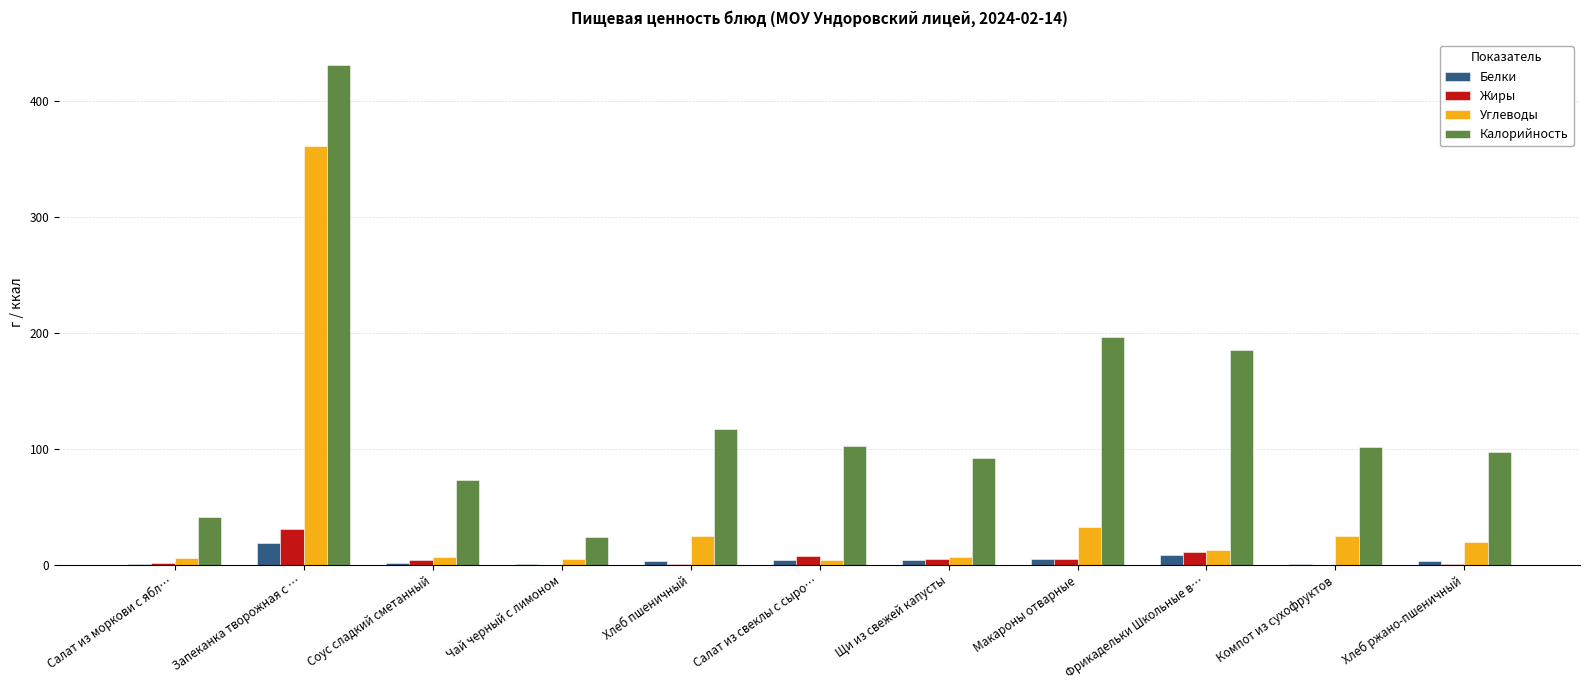

What are all the series names shown in the legend?

Белки, Жиры, Углеводы, Калорийность